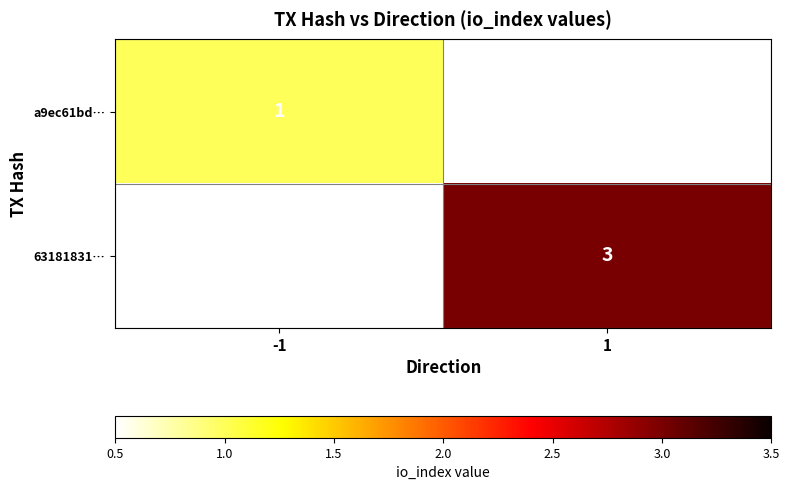

Is the value of a9ec61bd… at -1 greater than the value of 63181831… at 1?

No